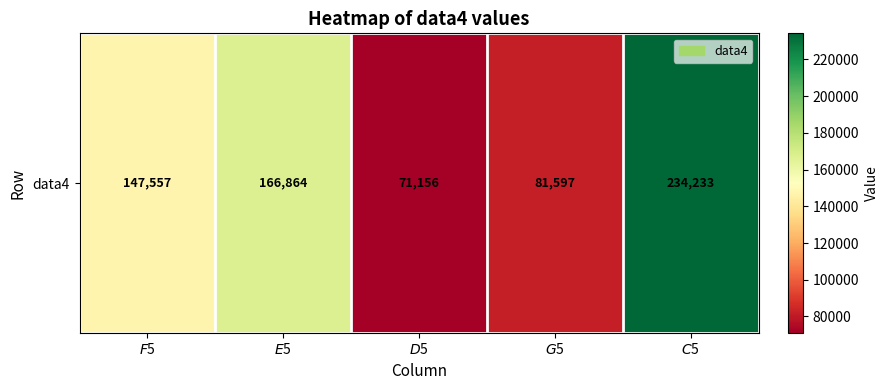

At which label does the data first exceed 147557?

$F$5